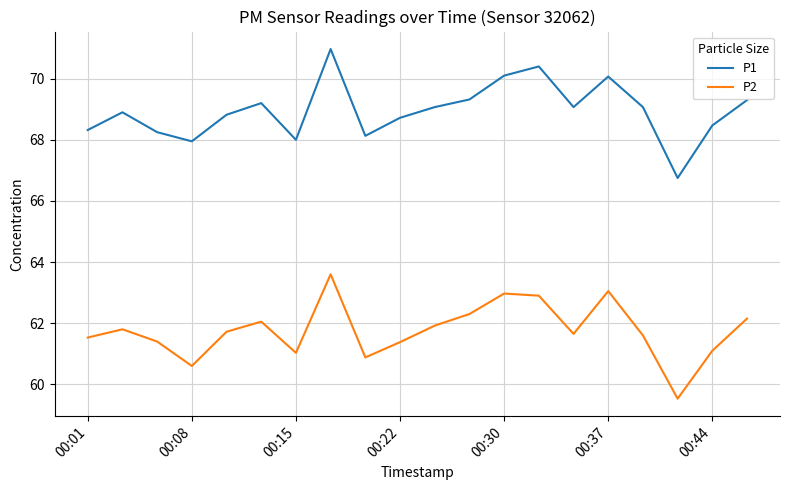

What is the average value of the P2 series?

61.8